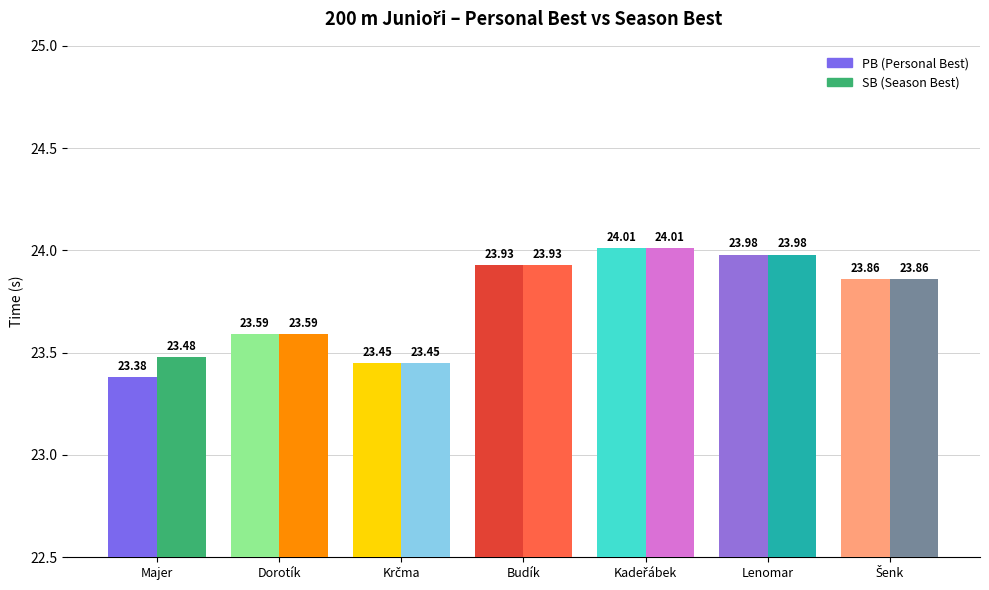

True or false: SB has a value of 23.9 at Budík Ondřej.

True